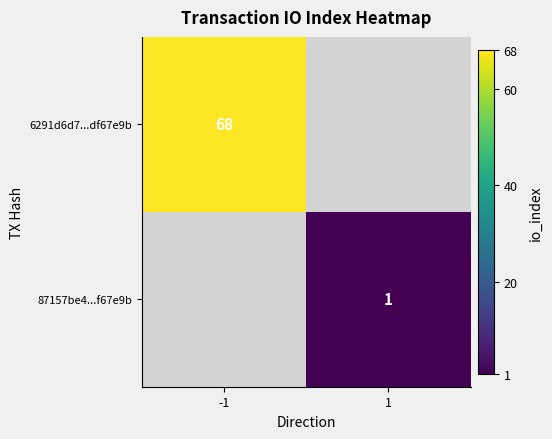

Which category has the lowest value across all series?

1